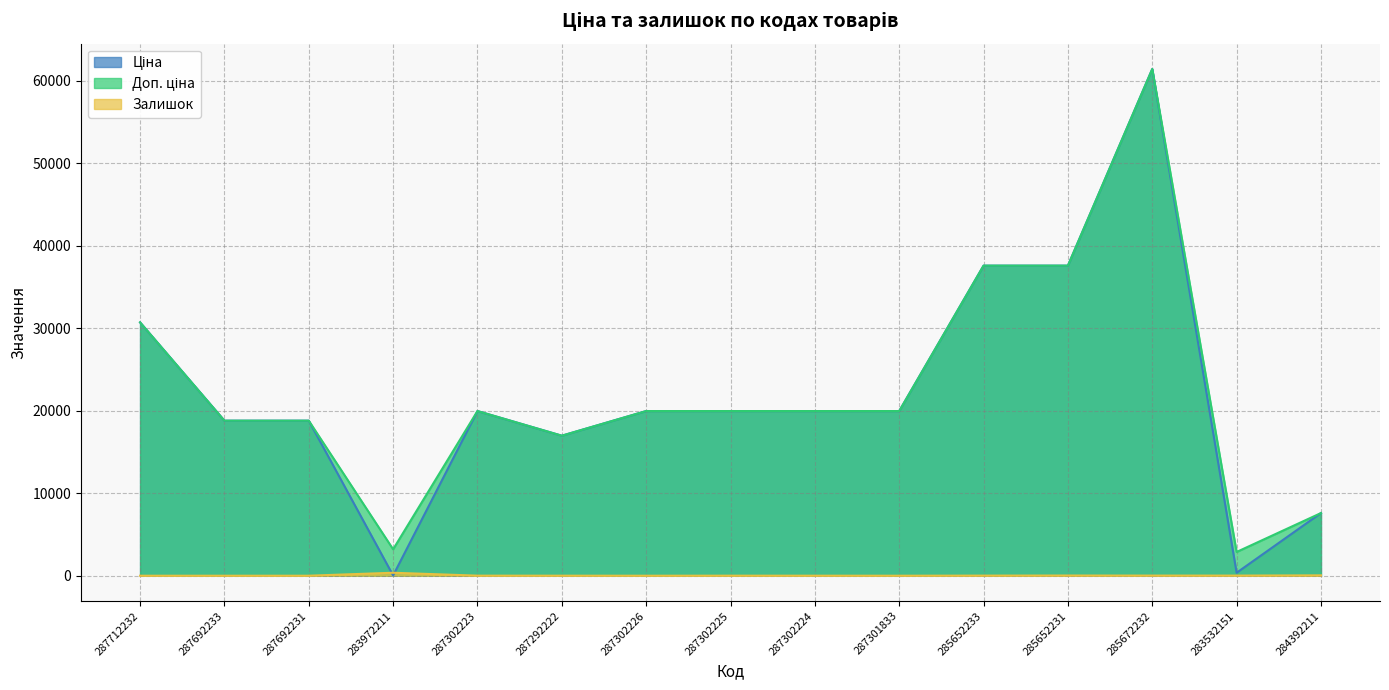

Rank the categories by Ціна value from highest to lowest.

285672232, 285652233, 285652231, 287712232, 287302223, 287302226, 287302225, 287302224, 287301833, 287692233, 287692231, 287292222, 284392211, 283532151, 283972211